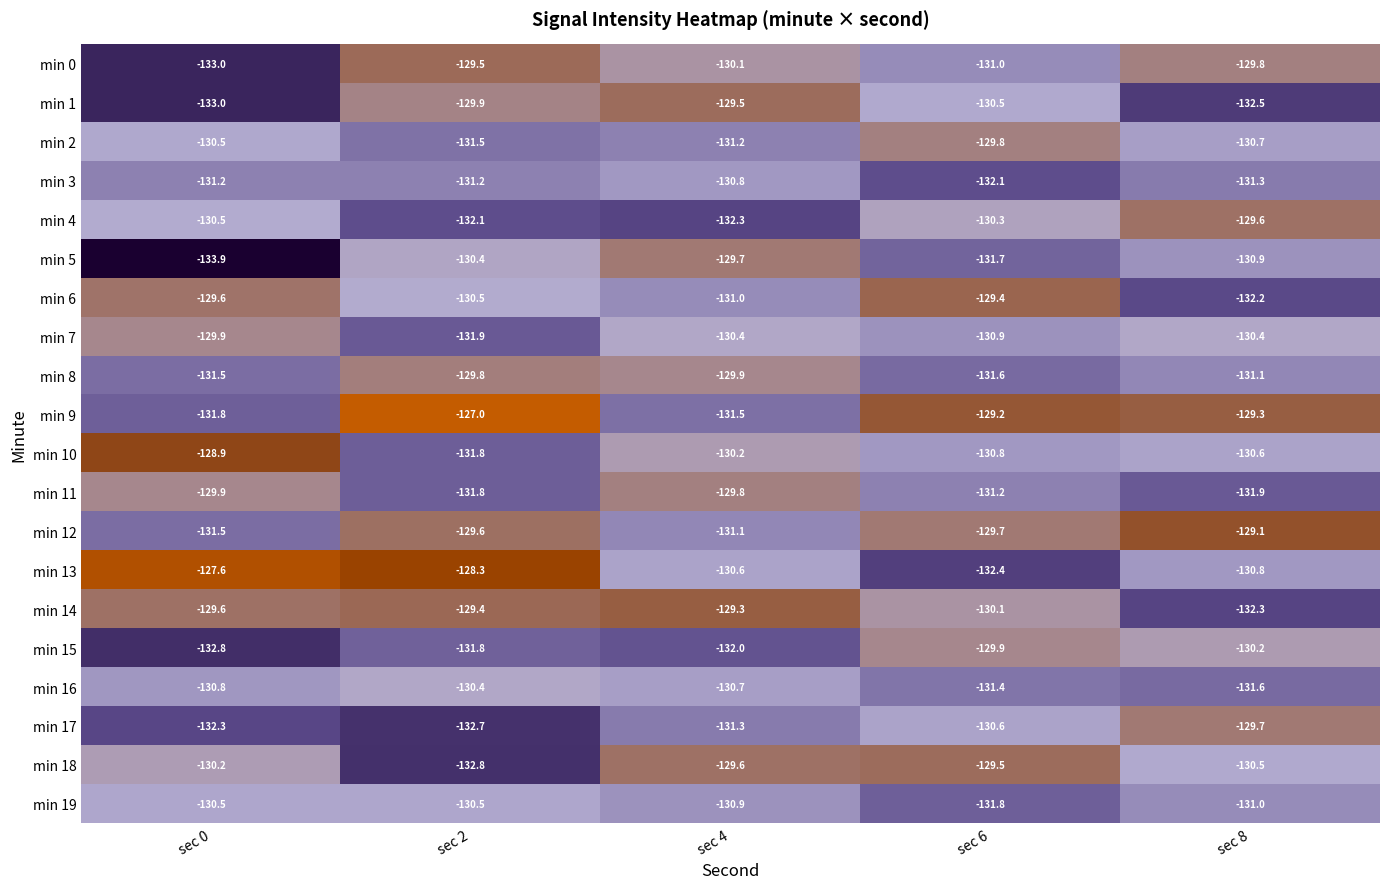

What is the sum of all min 12 values?

-651.0